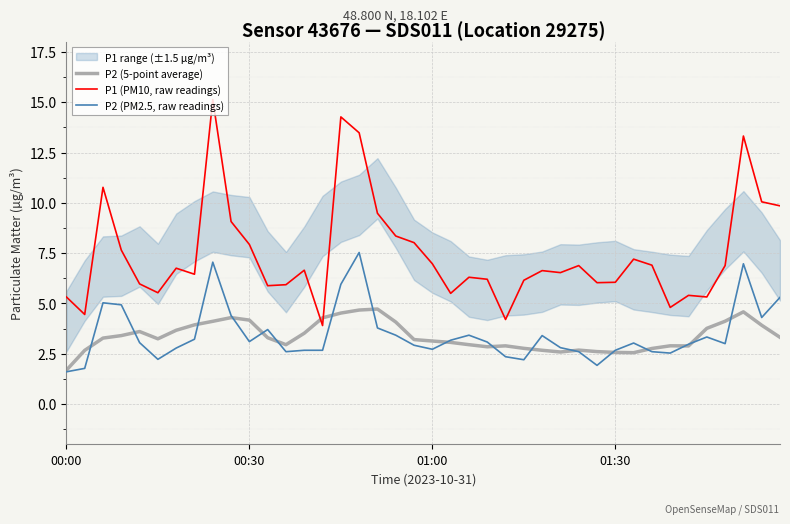

What is the total value across all series at 5?

11.0